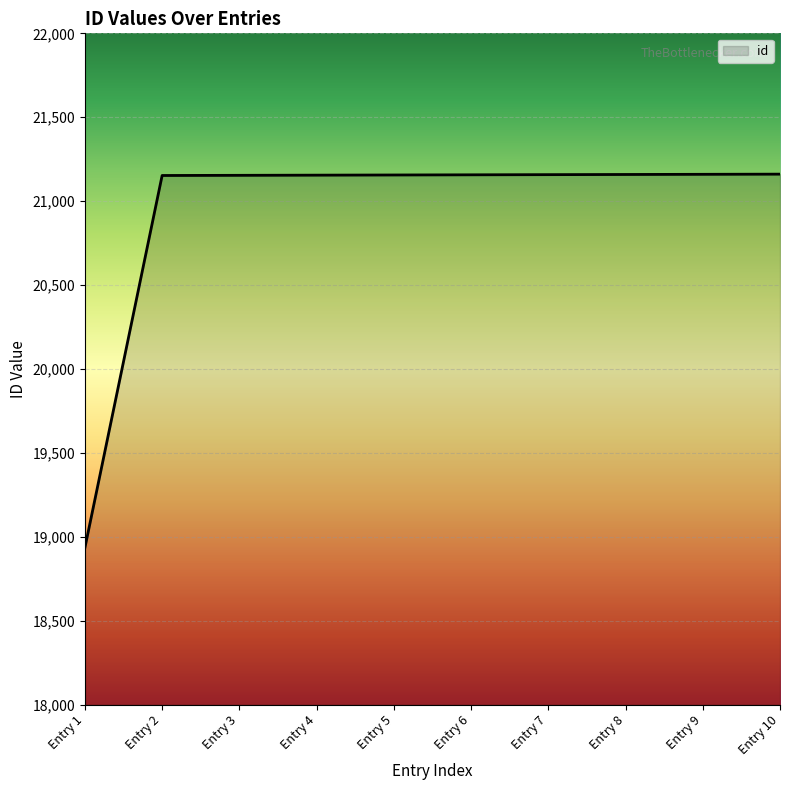

At which category does the chart reach its minimum across all series?

Entry 1